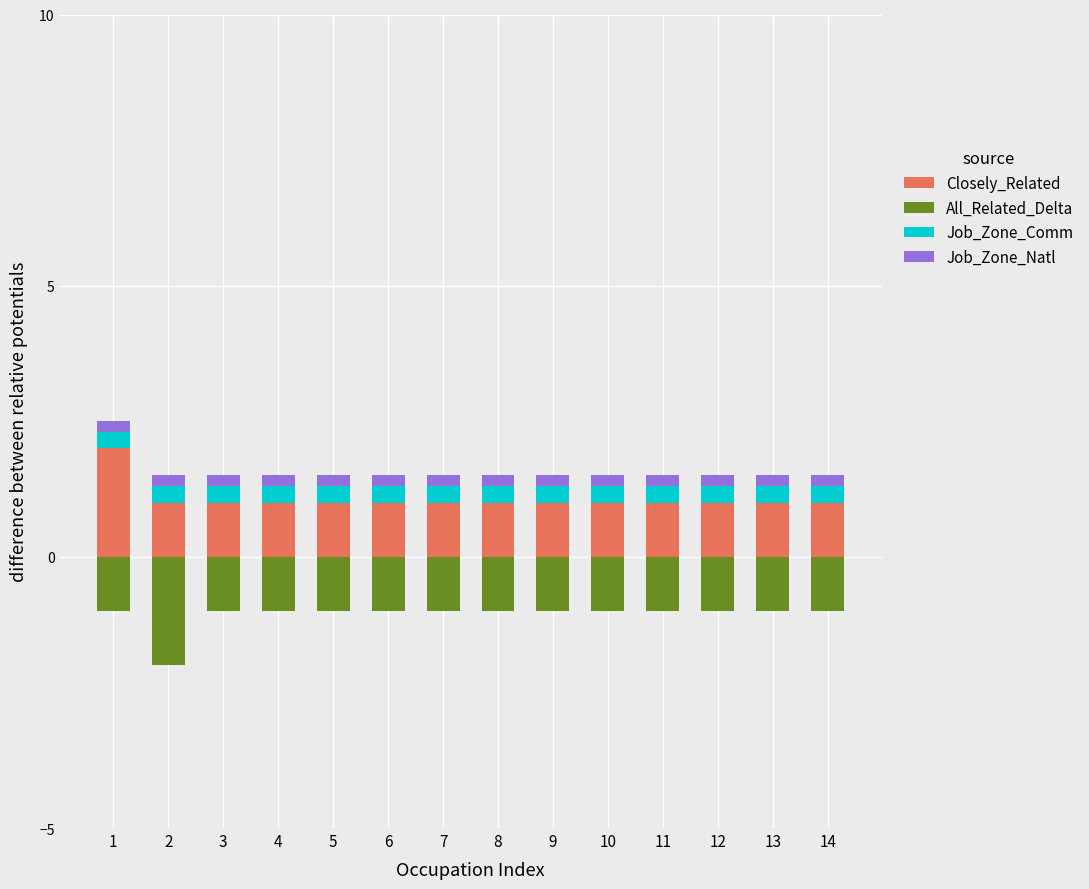

Reading right to left, what are all the values shown in this chart?

Closely_Related: 1.0	1.0	1.0	1.0	1.0	1.0	1.0	1.0	1.0	1.0	1.0	1.0	1.0	2.0
All_Related_Delta: -1.0	-1.0	-1.0	-1.0	-1.0	-1.0	-1.0	-1.0	-1.0	-1.0	-1.0	-1.0	-2.0	-1.0
Job_Zone_Comm: 0.3	0.3	0.3	0.3	0.3	0.3	0.3	0.3	0.3	0.3	0.3	0.3	0.3	0.3
Job_Zone_Natl: 0.2	0.2	0.2	0.2	0.2	0.2	0.2	0.2	0.2	0.2	0.2	0.2	0.2	0.2